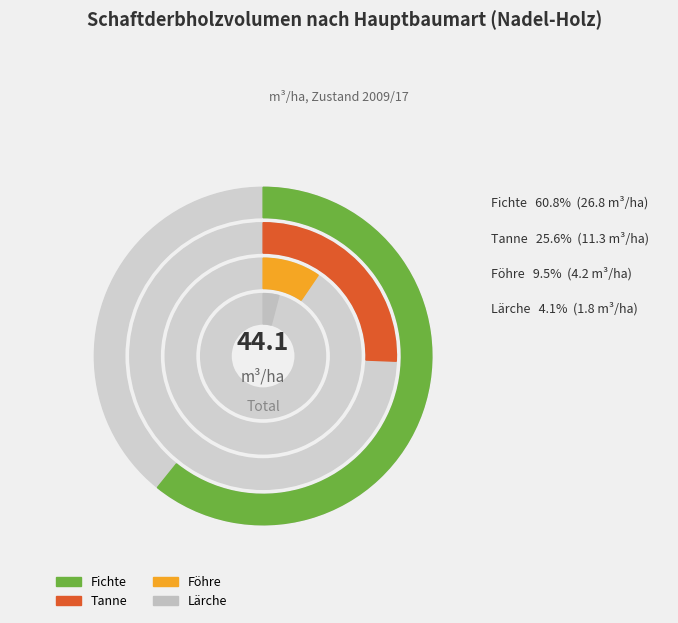

Which series has the largest range (max minus min)?

Fichte